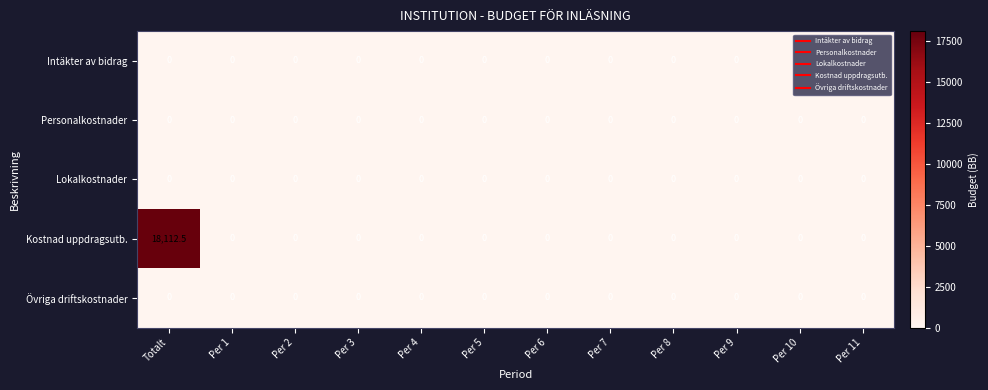

Count the number of categories in the chart.

12